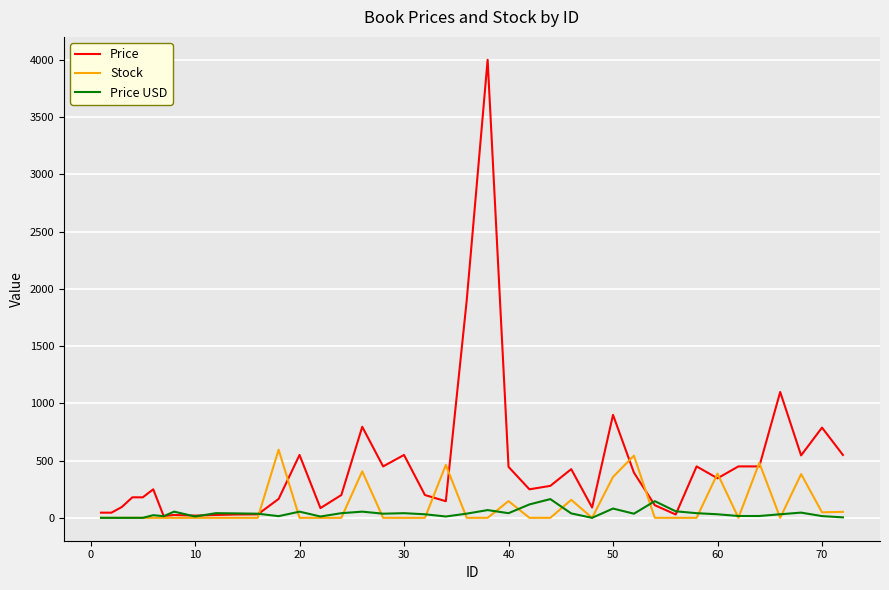

What is the maximum value for Price?

4000.0